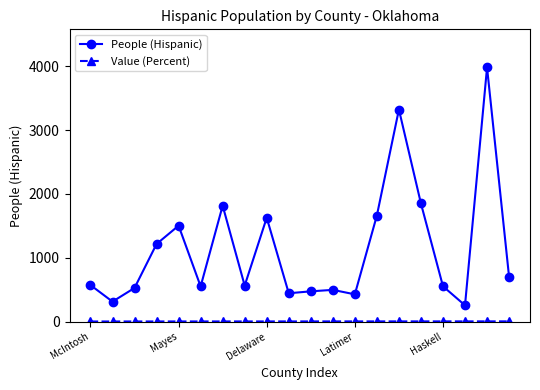

What is the greatest value displayed?

3979.0